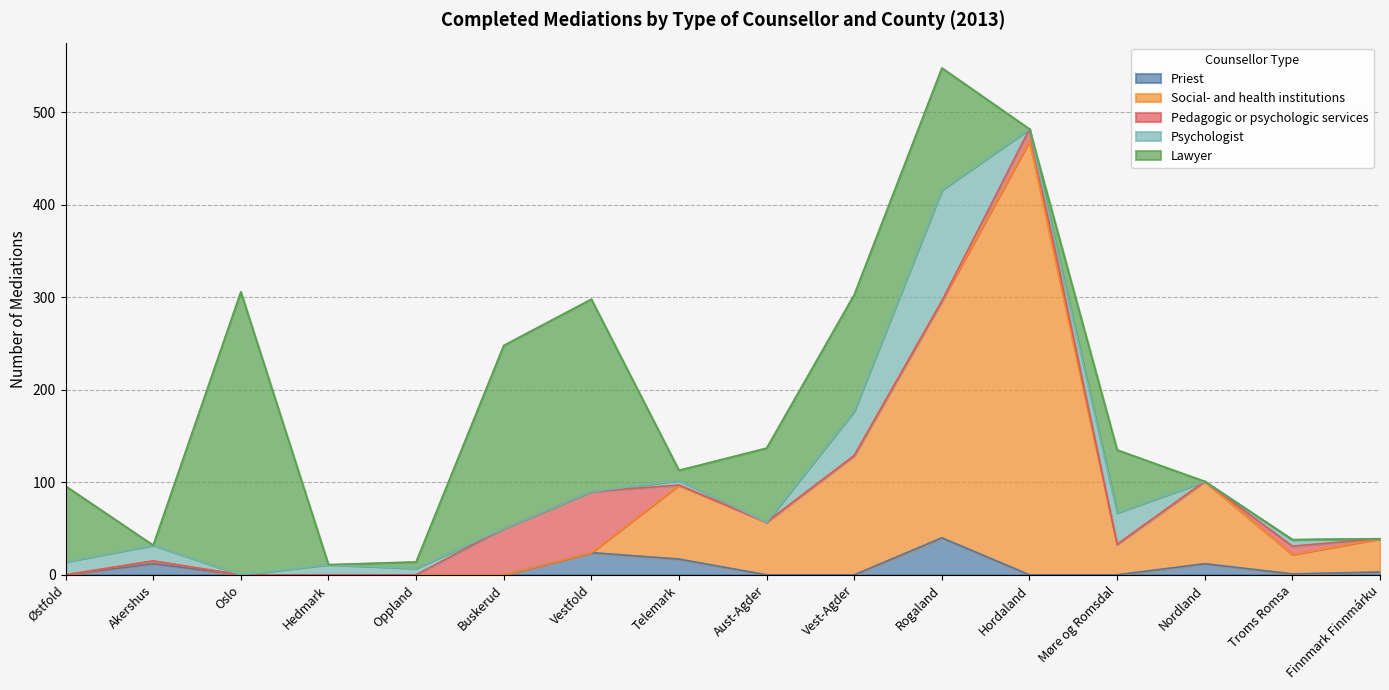

How many series are shown in this chart?

5